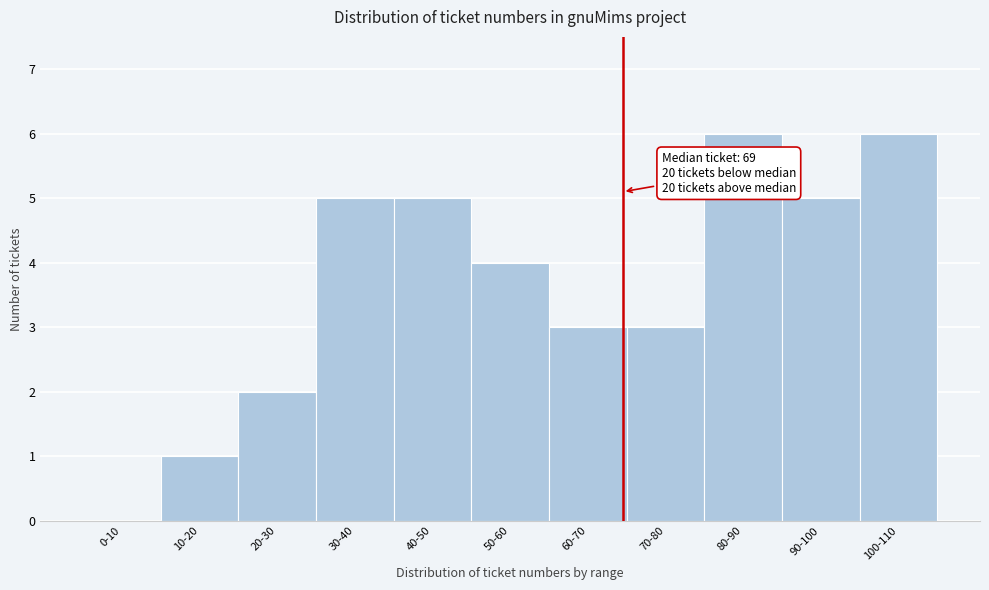

Reading left to right, list all the values displayed in this chart.

0-10=0	10-20=1	20-30=2	30-40=5	40-50=5	50-60=4	60-70=3	70-80=3	80-90=6	90-100=5	100-110=6